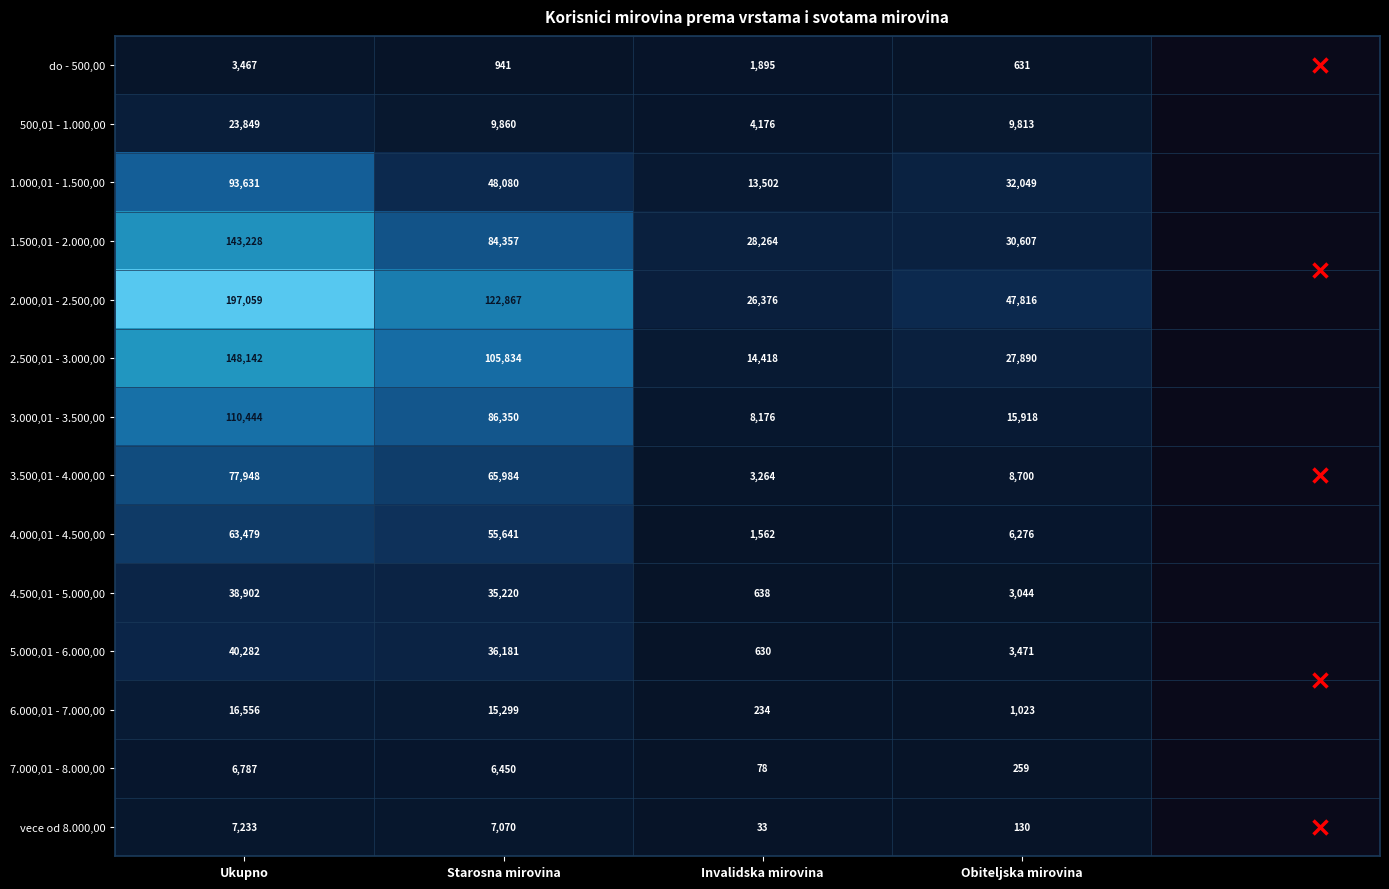

How many data points in 7.000,01 - 8.000,00 are less than 6450?

2